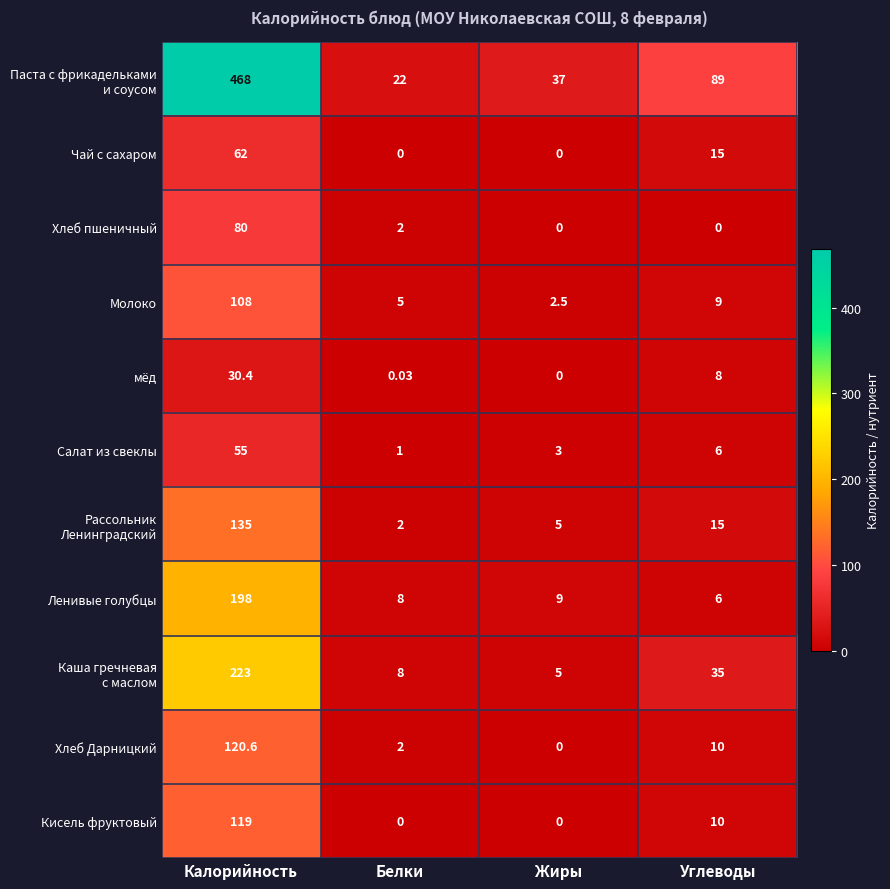

At which category is the sum across all series the highest?

Калорийность